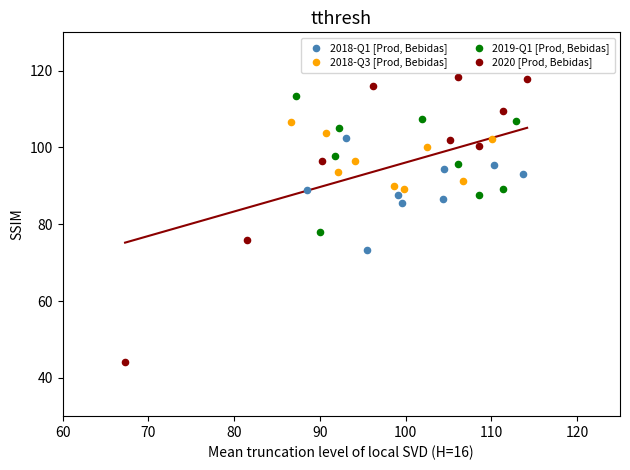

What are all the series names shown in the legend?

2018-Q1 [Prod, Bebidas], 2018-Q3 [Prod, Bebidas], 2019-Q1 [Prod, Bebidas], 2020 [Prod, Bebidas]